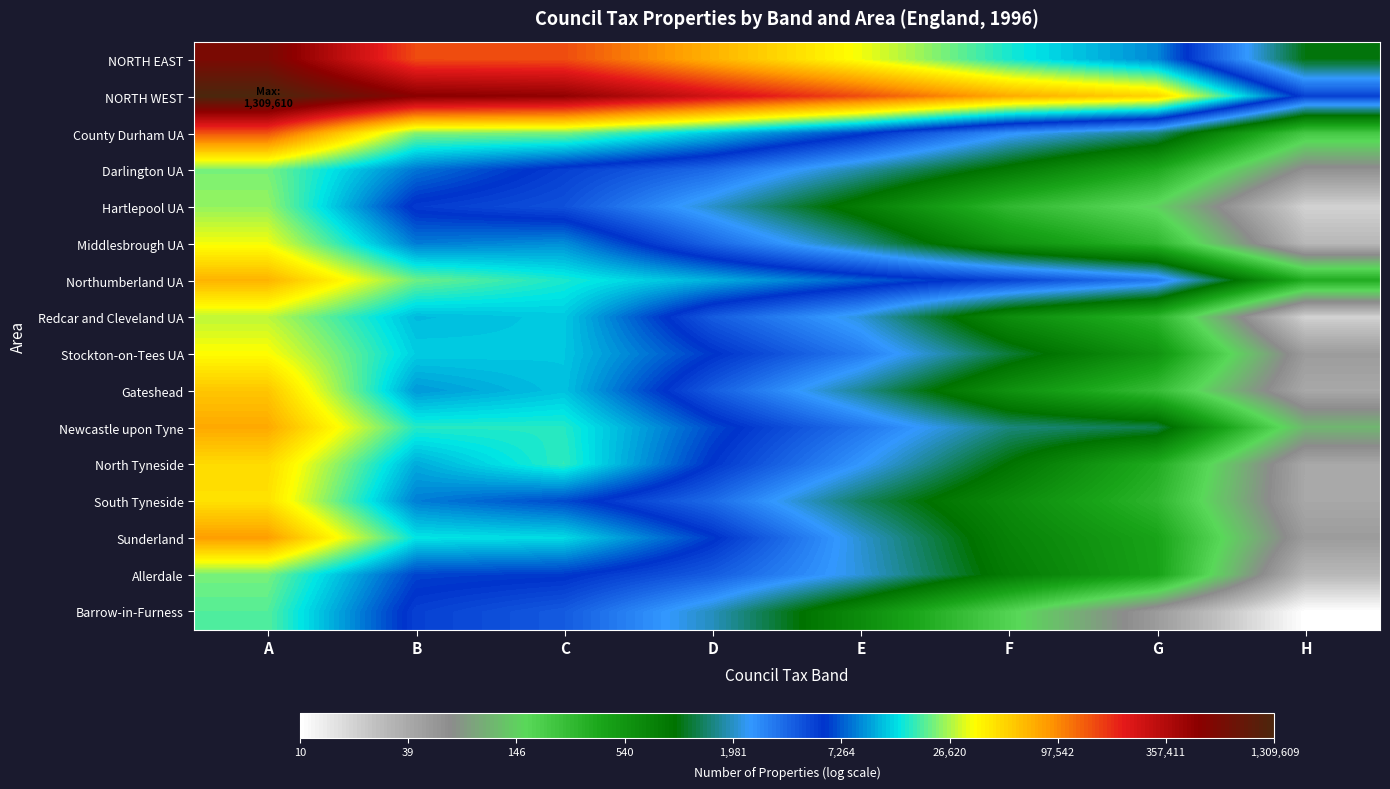

Reading left to right, transcribe all the data shown in this chart.

NORTH EAST: A=13.4	B=11.9	C=11.9	D=11.2	E=10.4	F=9.7	G=9.1	H=7.0
NORTH WEST: A=14.1	B=13.2	C=13.1	D=12.5	E=11.9	F=11.2	G=10.9	H=8.6
County Durham UA: A=11.9	B=10.1	C=10.0	D=9.4	E=8.8	F=7.9	G=7.4	H=5.4
Darlington UA: A=10.0	B=9.0	C=8.6	D=8.2	E=7.5	F=6.8	G=5.9	H=4.1
Hartlepool UA: A=10.1	B=8.6	C=8.4	D=7.6	E=6.7	F=5.7	G=5.0	H=3.0
Middlesbrough UA: A=10.4	B=9.1	C=9.1	D=8.2	E=7.4	F=6.3	G=5.7	H=3.4
Northumberland UA: A=11.1	B=10.0	C=9.7	D=9.3	E=8.9	F=8.5	G=8.1	H=5.9
Redcar and Cleveland UA: A=10.3	B=9.4	C=9.5	D=8.3	E=7.7	F=6.4	G=5.7	H=3.0
Stockton-on-Tees UA: A=10.5	B=9.5	C=9.4	D=8.7	E=8.0	F=7.1	G=6.3	H=3.9
Gateshead: A=11.0	B=9.2	C=9.4	D=8.3	E=7.4	F=6.4	G=5.6	H=3.7
Newcastle upon Tyne: A=11.2	B=9.7	C=9.7	D=8.8	E=8.1	F=7.3	G=7.2	H=4.7
North Tyneside: A=10.8	B=9.3	C=9.8	D=8.7	E=7.8	F=6.9	G=5.9	H=3.7
South Tyneside: A=10.7	B=9.1	C=8.8	D=8.2	E=7.2	F=6.5	G=5.7	H=3.7
Sunderland: A=11.3	B=9.6	C=9.5	D=8.7	E=7.6	F=6.6	G=6.0	H=3.9
Allerdale: A=10.0	B=8.8	C=8.7	D=8.3	E=7.7	F=6.7	G=6.1	H=3.4
Barrow-in-Furness: A=9.9	B=8.6	C=8.3	D=7.6	E=6.5	F=5.2	G=3.9	H=2.4